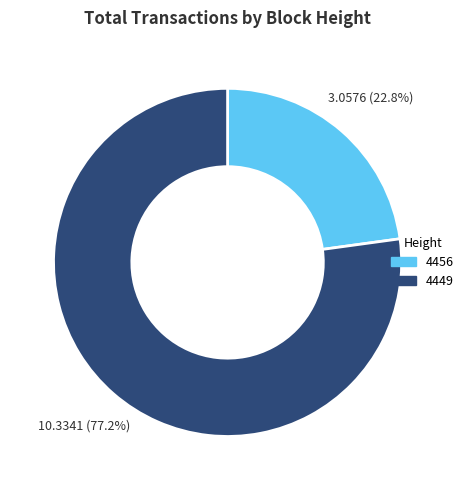

Do 4456 and 4449 together represent more than half of the pie?

Yes